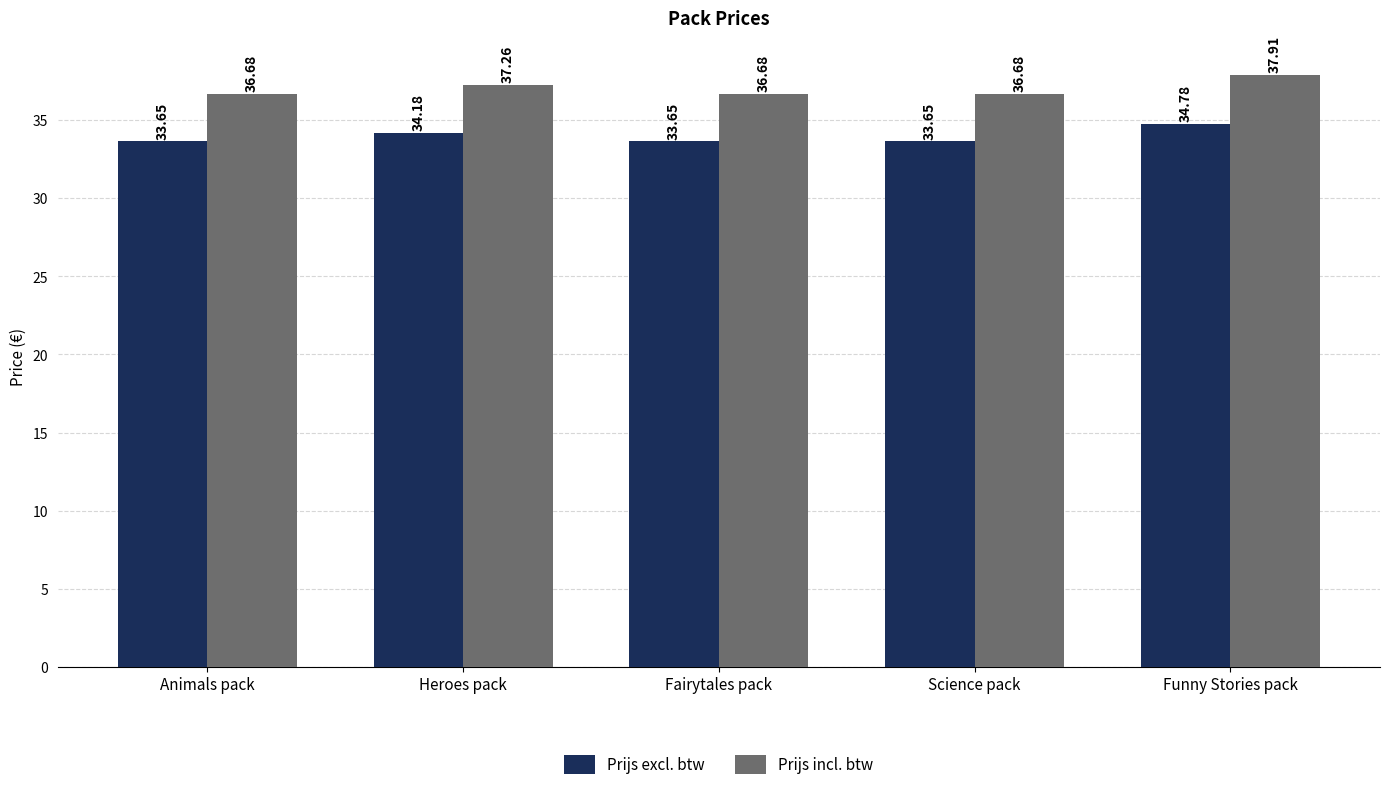

What is the difference between the maximum and minimum values in the Prijs excl. btw series?

1.1